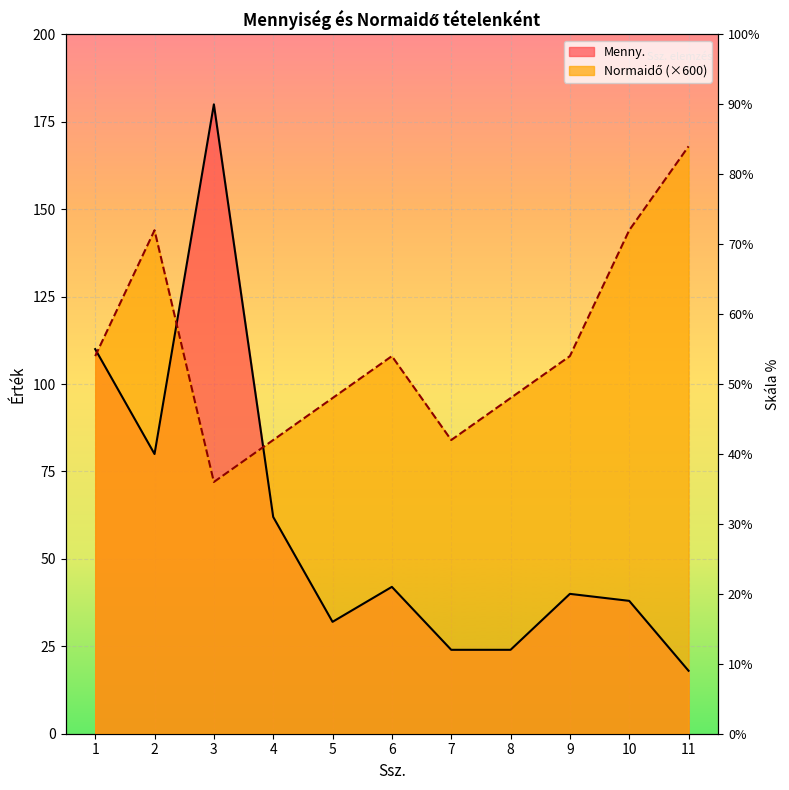

List the labels in order of Menny. value, largest first.

3, 1, 2, 4, 6, 9, 10, 5, 7, 8, 11